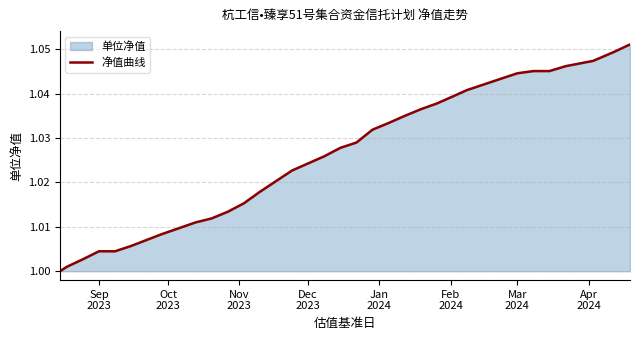

What is the average value?

1.0